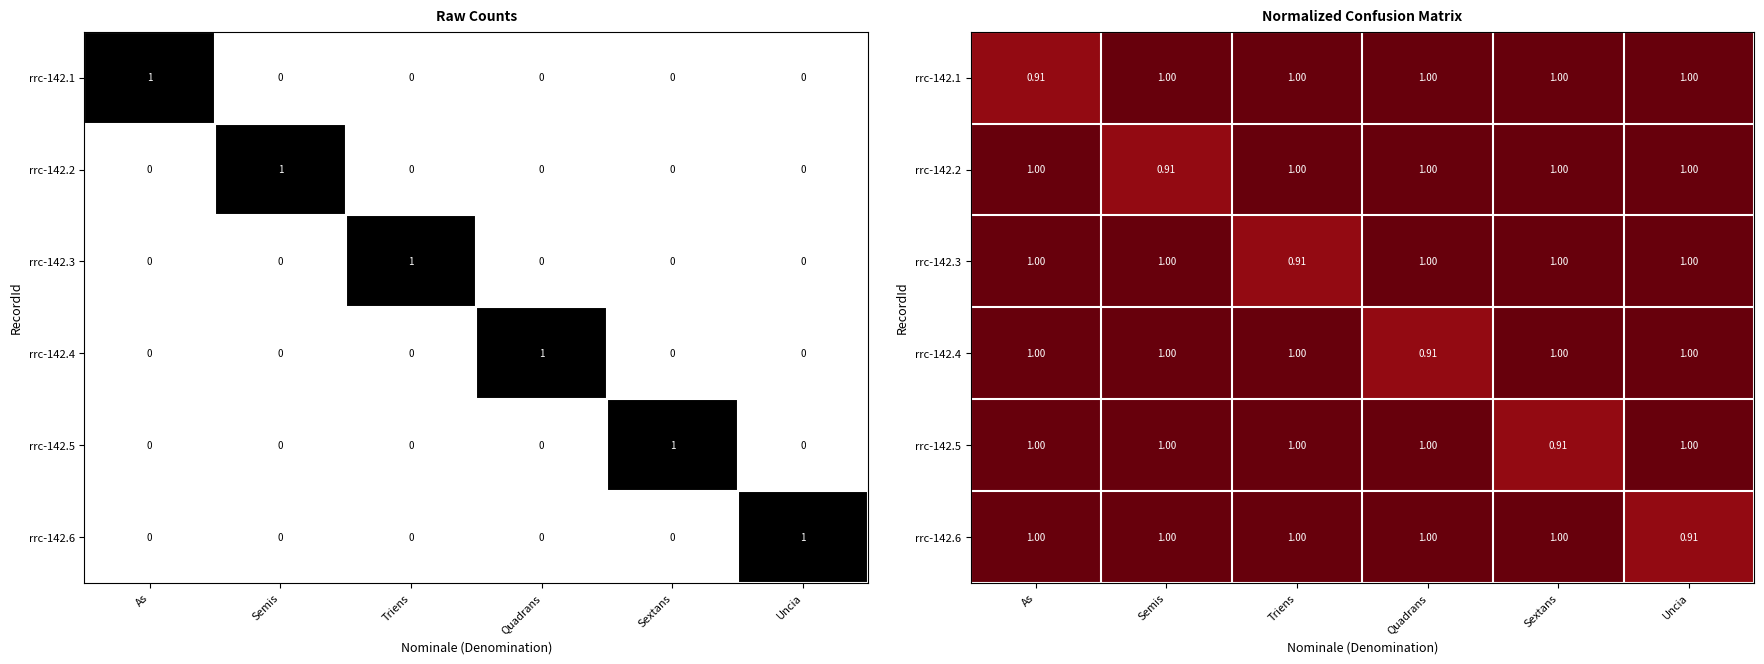

Which series has the widest spread of values?

rrc-142.1